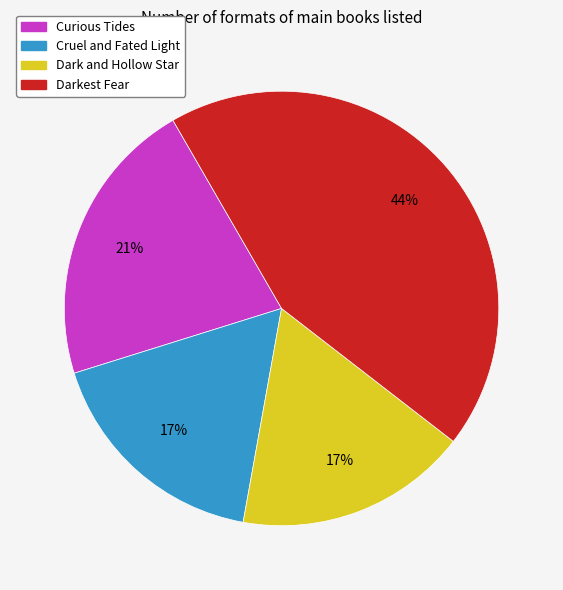

Is there any slice that represents more than half of the pie?

No